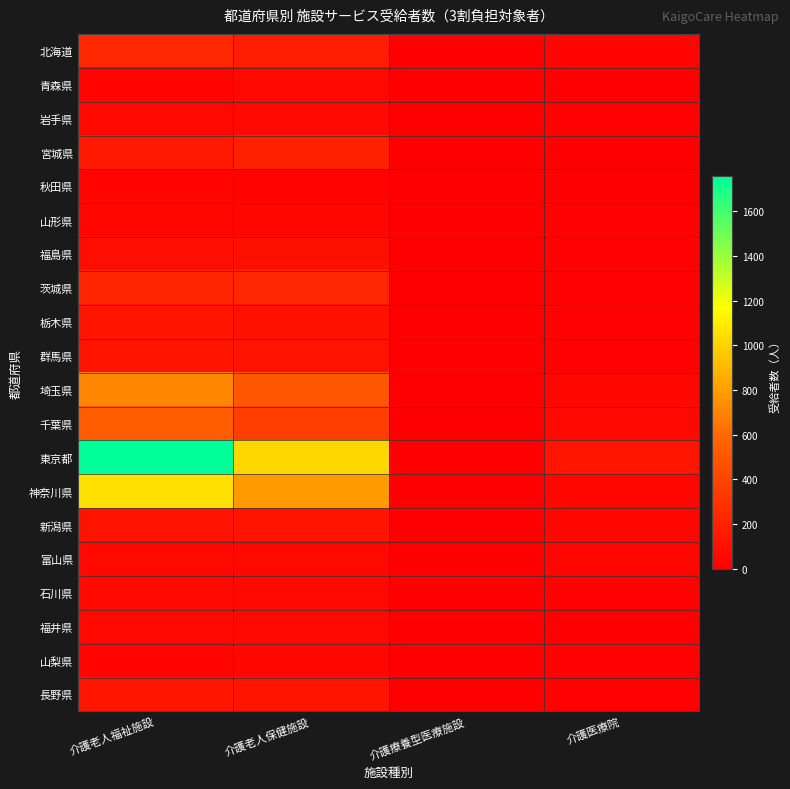

At how many categories does at least one series exceed 248?

2